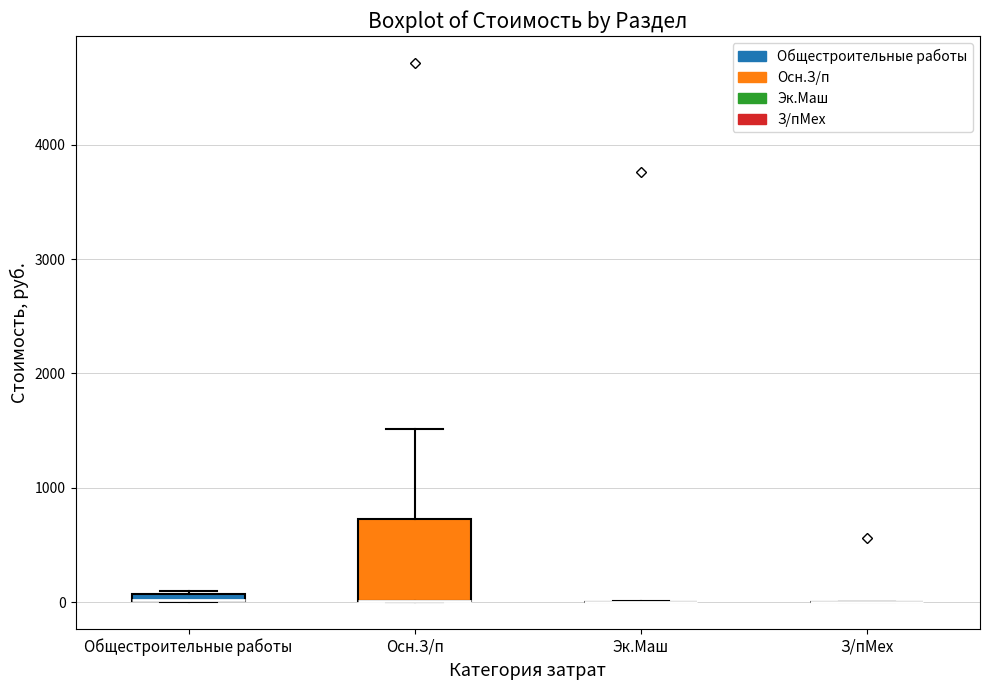

Comparing the boxes themselves (not the whiskers), which one is the tallest?

Осн.З/п